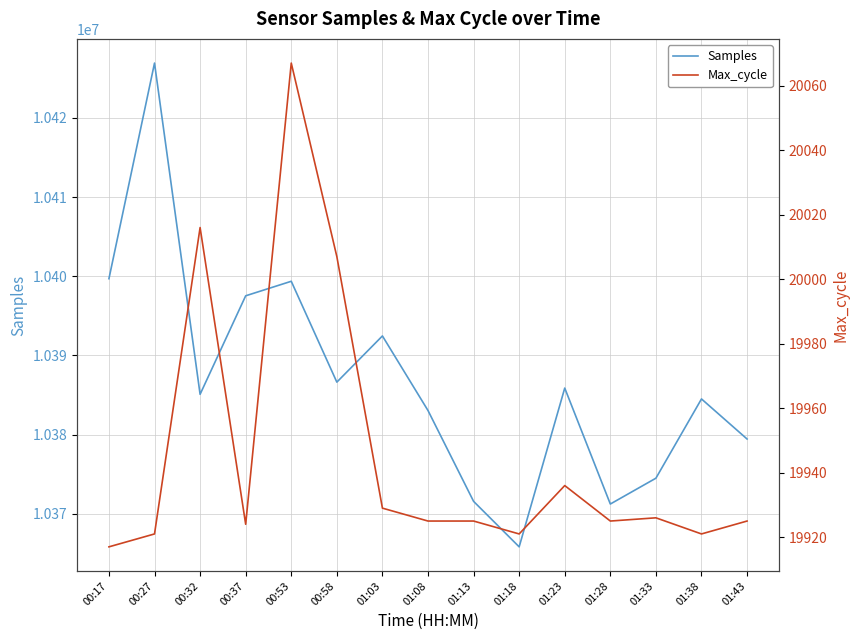

At how many categories does at least one series exceed 1266216?

15